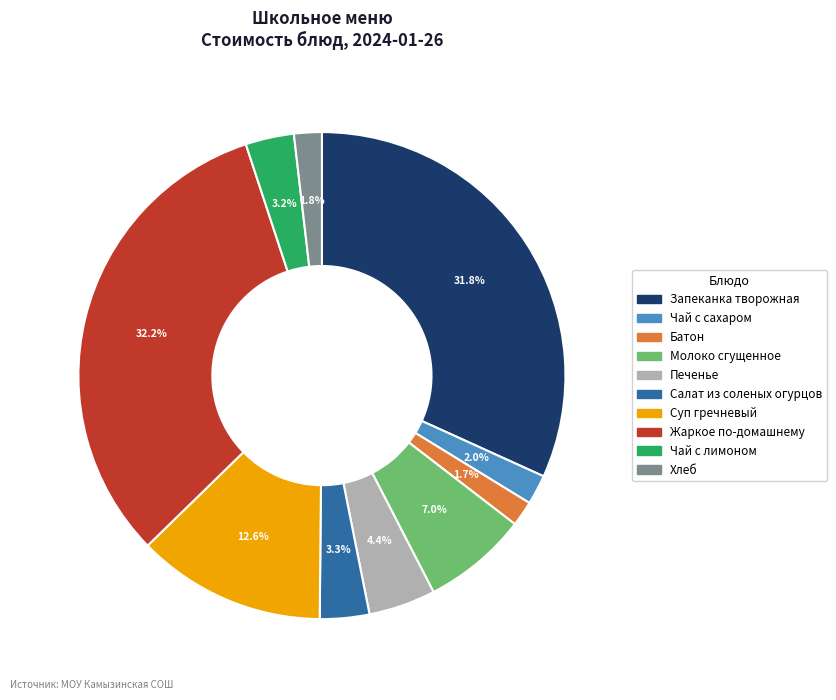

To the nearest percent, what is the difference between the largest and smallest slice percentages?

31%